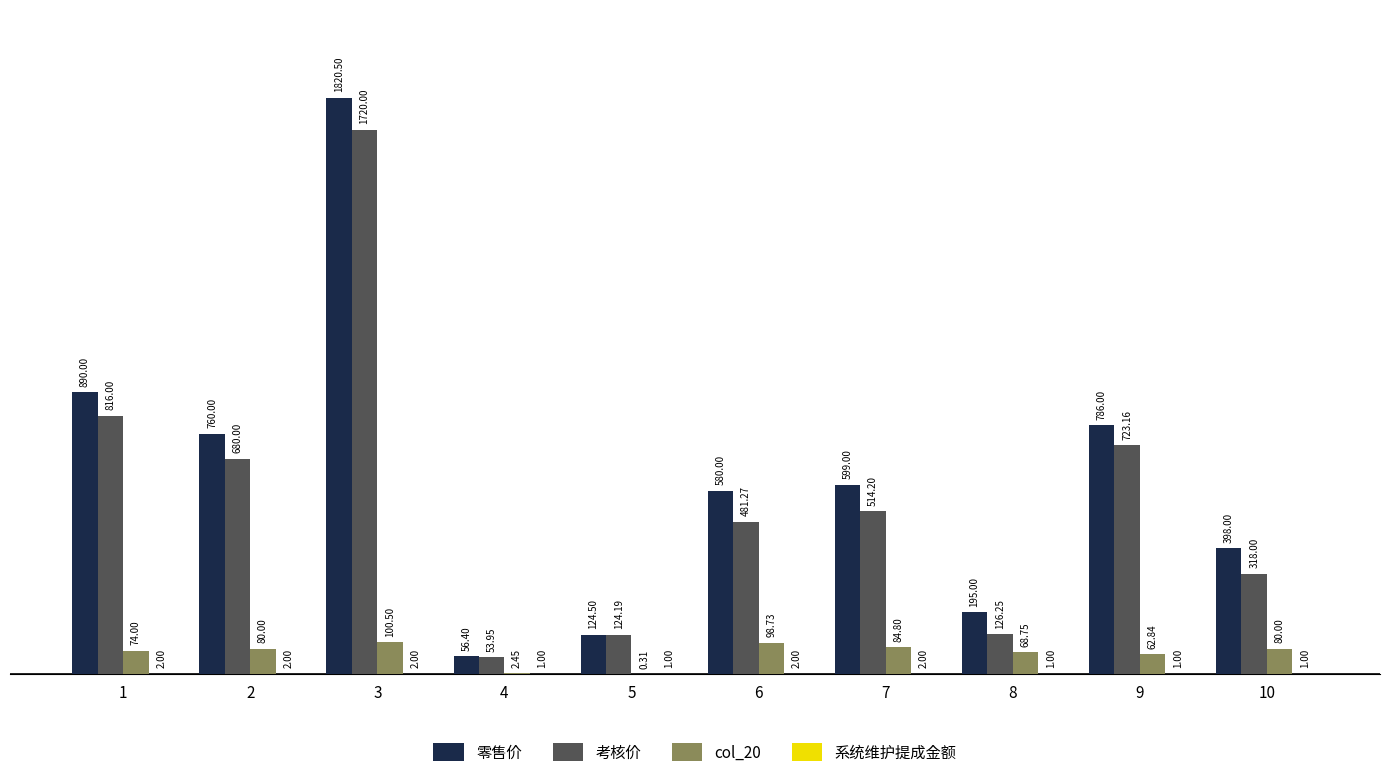

Is the value of 零售价 at 8 greater than the value of col_20 at 8?

Yes